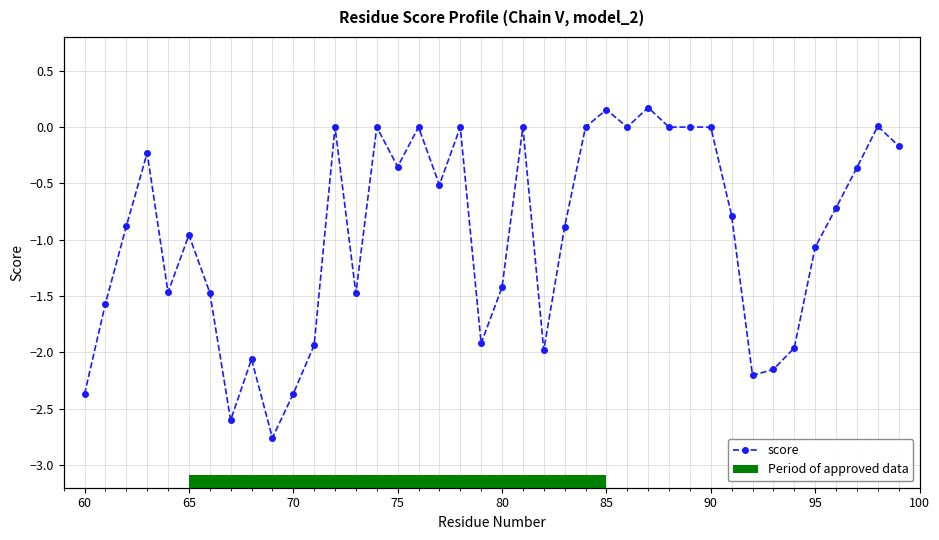

Are the bars grouped side by side (vs. stacked)?

No